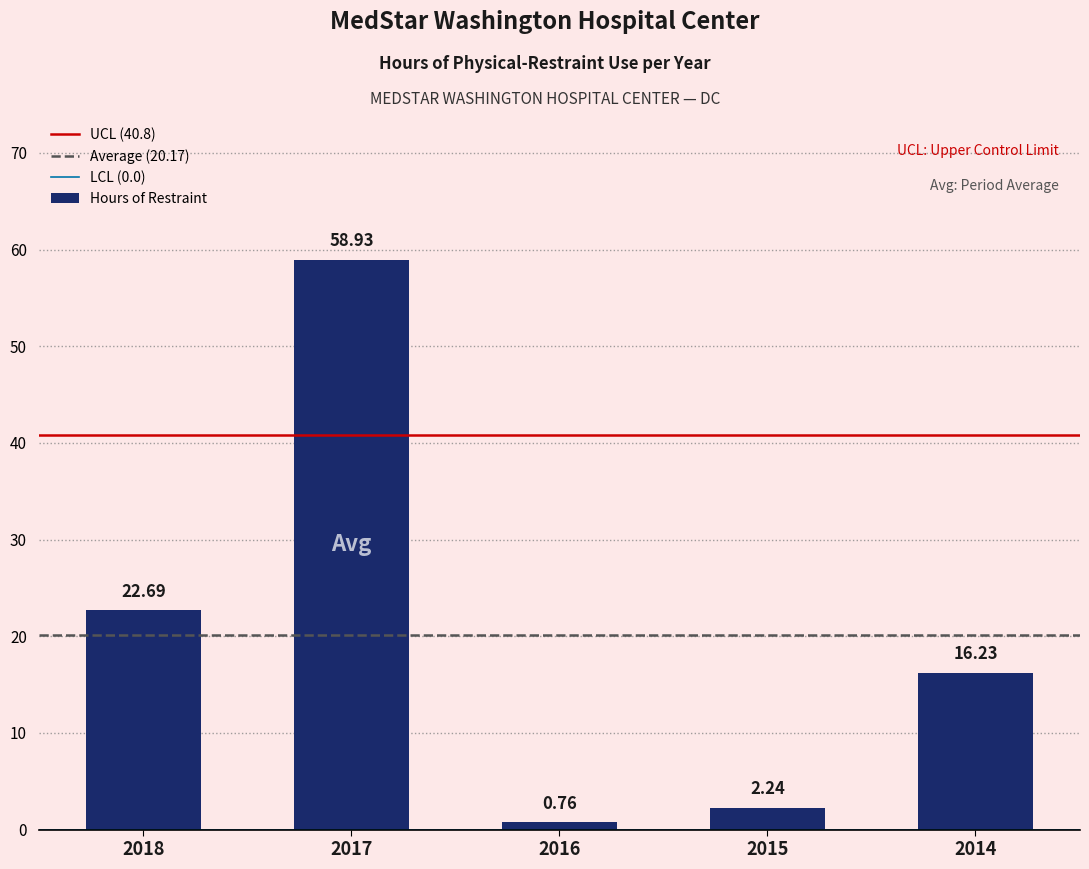

Between 2017 and 2015, which is larger?

2017